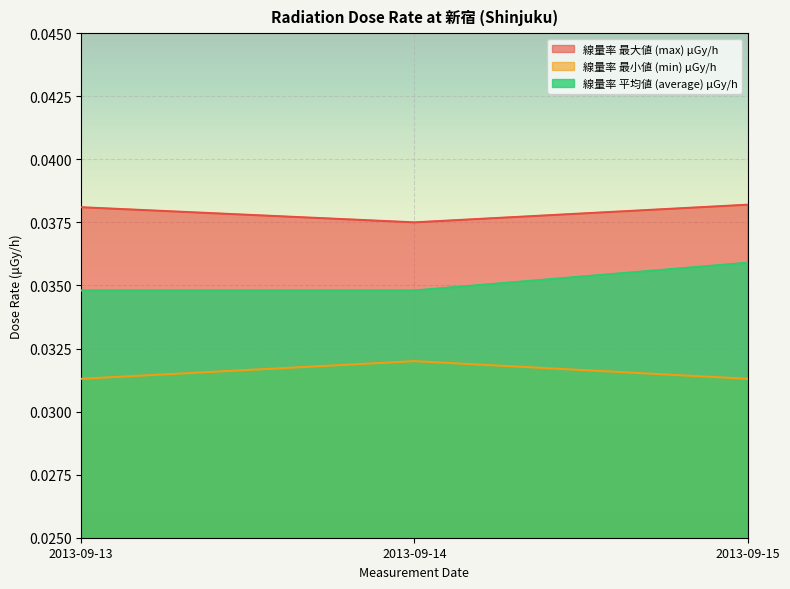

The 線量率 最大値 (max) μGy/h series shows 0.0 at 2013-09-15. True or false?

True